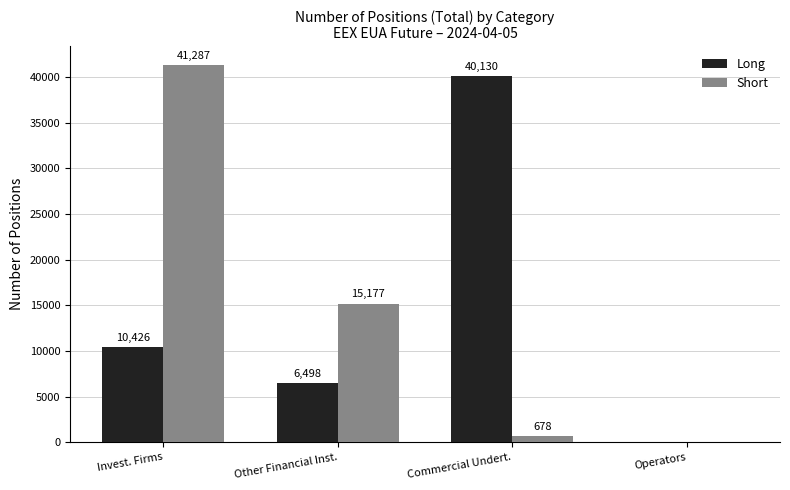

At which label does Short first exceed 15177?

Invest. Firms